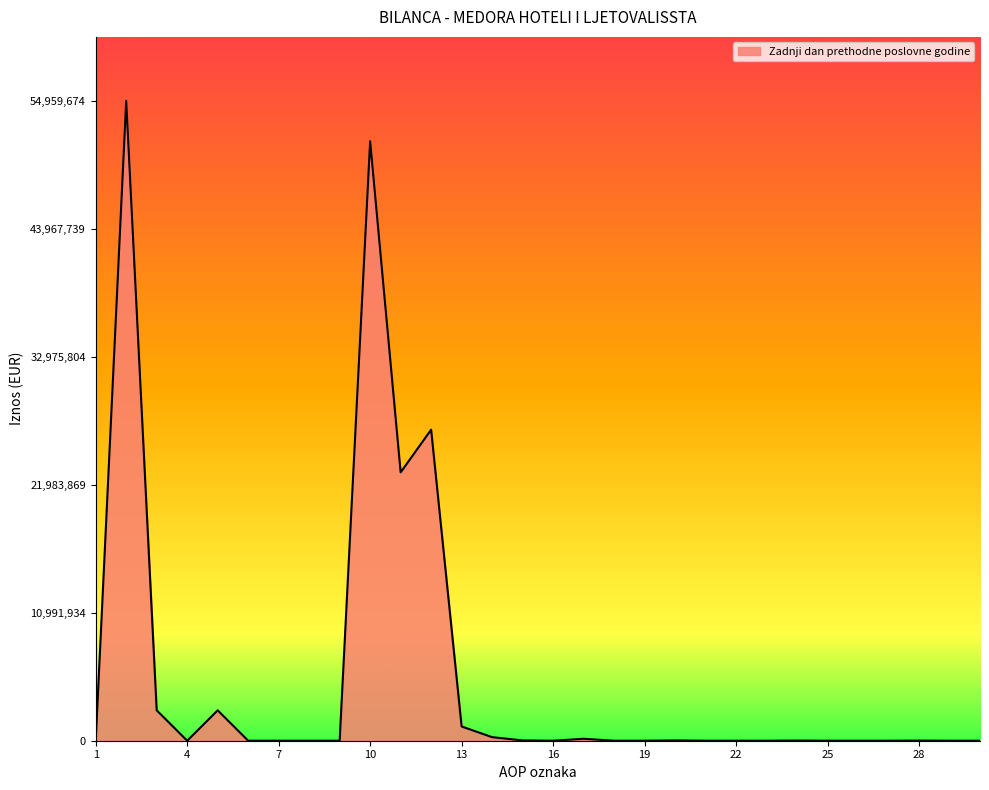

What is the maximum value shown in the chart?

54959674